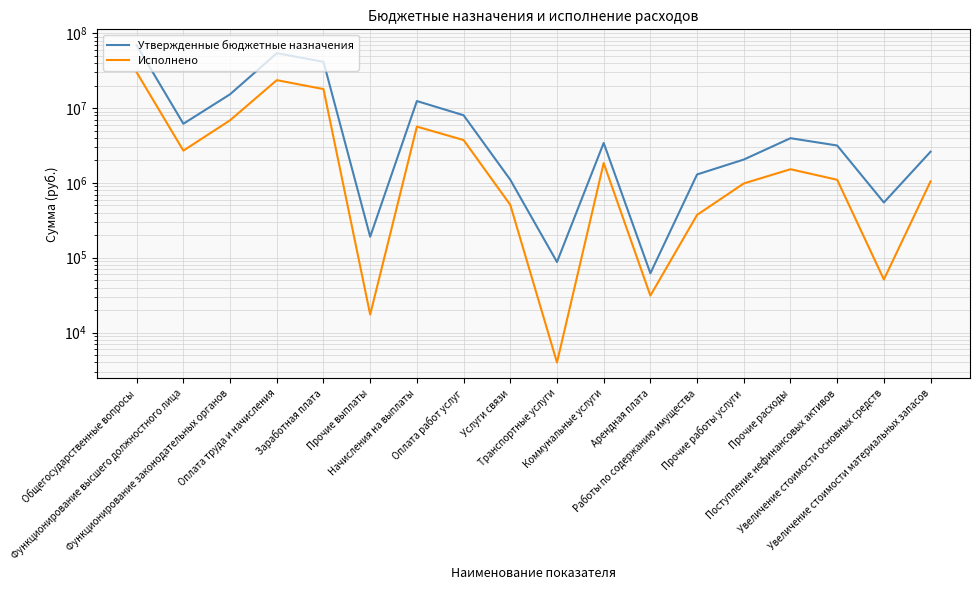

True or false: Утвержденные бюджетные назначения and Исполнено cross at least once.

False